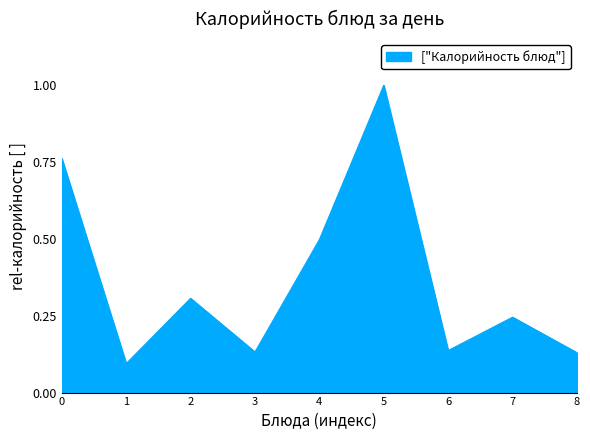

What is the change in value from 3 to 5?

+0.9